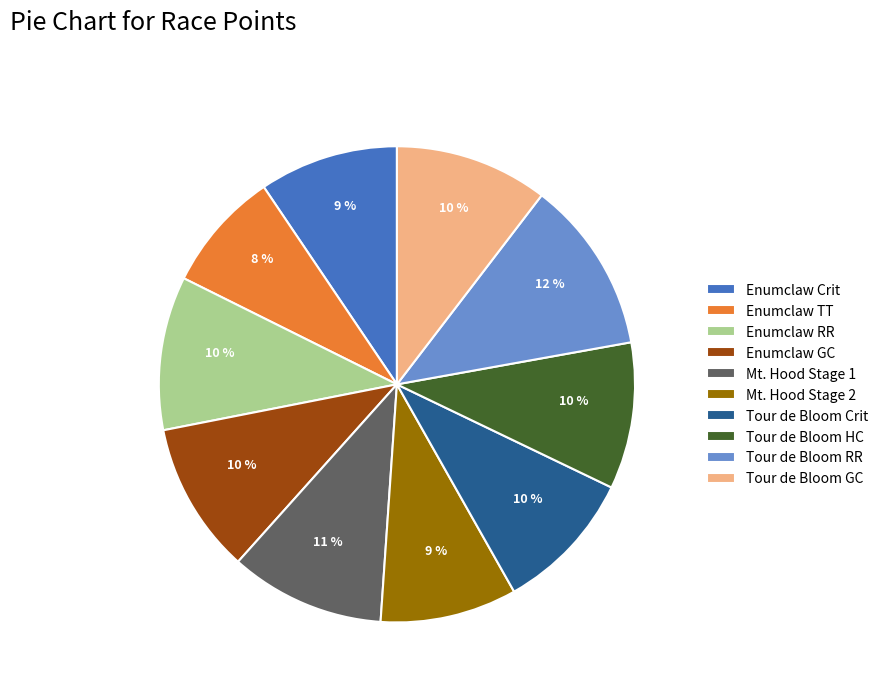

Combined, do Enumclaw TT and Tour de Bloom HC account for over 50%?

No